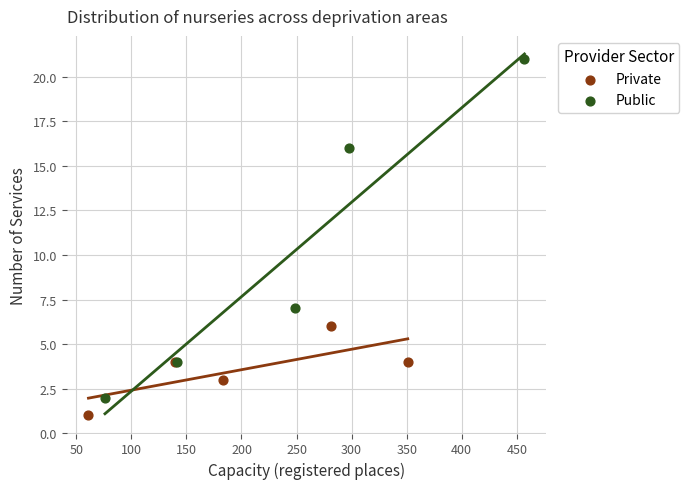

Which series has the widest spread of Y values?

Public